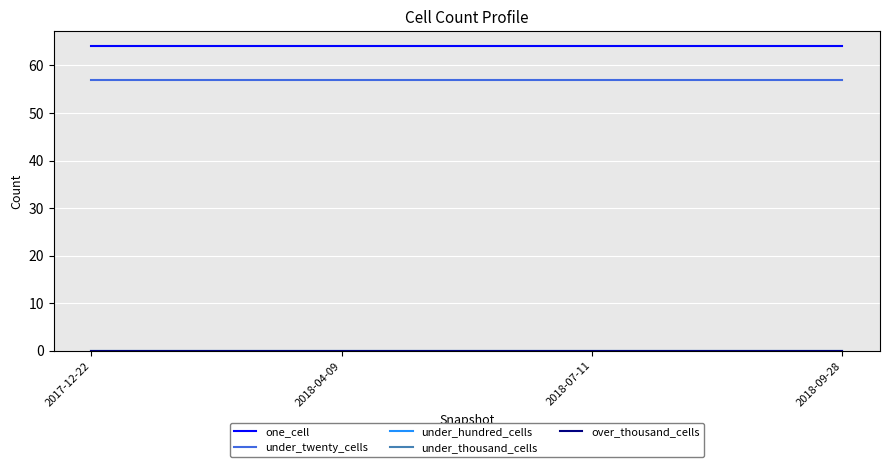

Between 2017-12-22 and 2018-09-28, which series saw the biggest shift?

one_cell